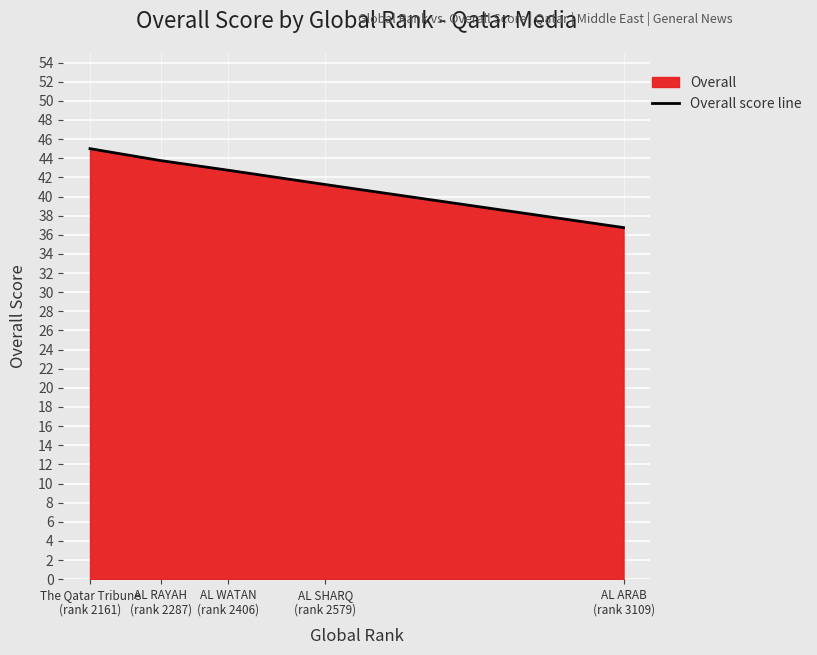

Reading left to right, extract all data points from this chart.

The Qatar Tribune
(rank 2161)=45.0	AL RAYAH
(rank 2287)=43.8	AL WATAN
(rank 2406)=42.8	AL SHARQ
(rank 2579)=41.2	AL ARAB
(rank 3109)=36.8